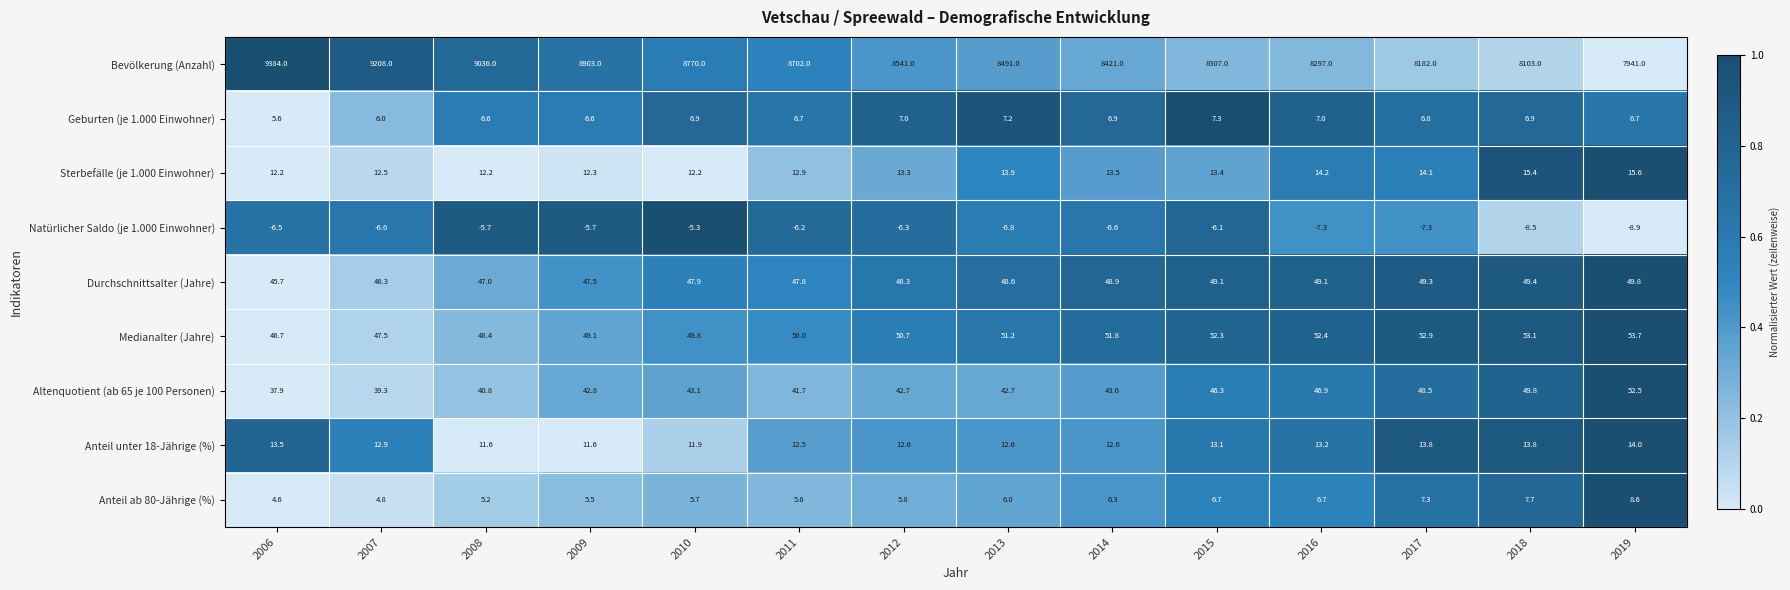

List the series in order of their peak value, highest first.

Bevölkerung (Anzahl), Medianalter (Jahre), Altenquotient (ab 65 je 100 Personen), Durchschnittsalter (Jahre), Sterbefälle (je 1.000 Einwohner), Anteil unter 18-Jährige (%), Anteil ab 80-Jährige (%), Geburten (je 1.000 Einwohner), Natürlicher Saldo (je 1.000 Einwohner)